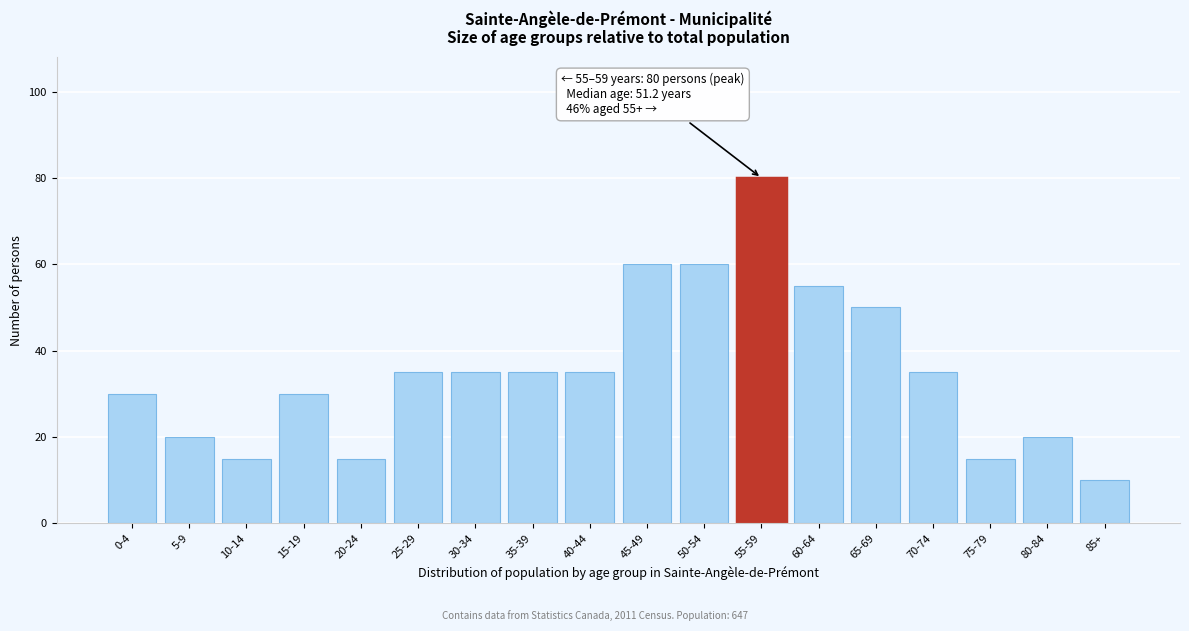

Reading left to right, extract all data points from this chart.

0-4=30	5-9=20	10-14=15	15-19=30	20-24=15	25-29=35	30-34=35	35-39=35	40-44=35	45-49=60	50-54=60	55-59=80	60-64=55	65-69=50	70-74=35	75-79=15	80-84=20	85+=10